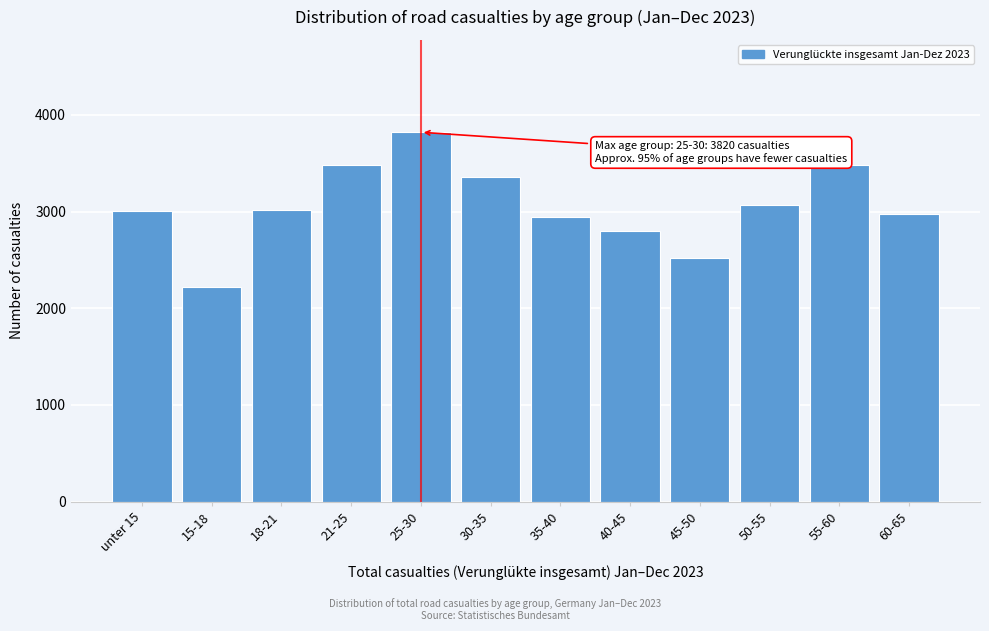

The value at unter 15 is 1391. True or false?

False